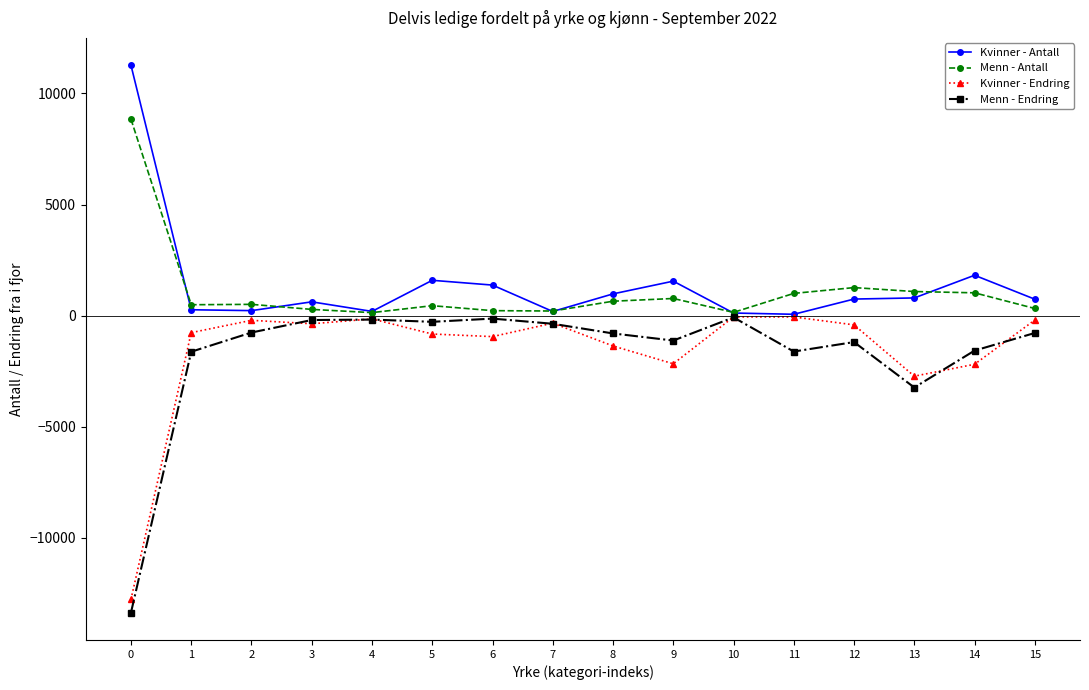

Which series has the widest spread of values?

Menn - Endring